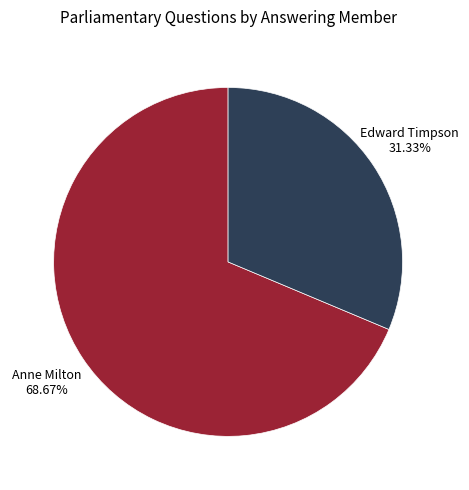

Which category has the smallest portion of the pie?

Edward Timpson